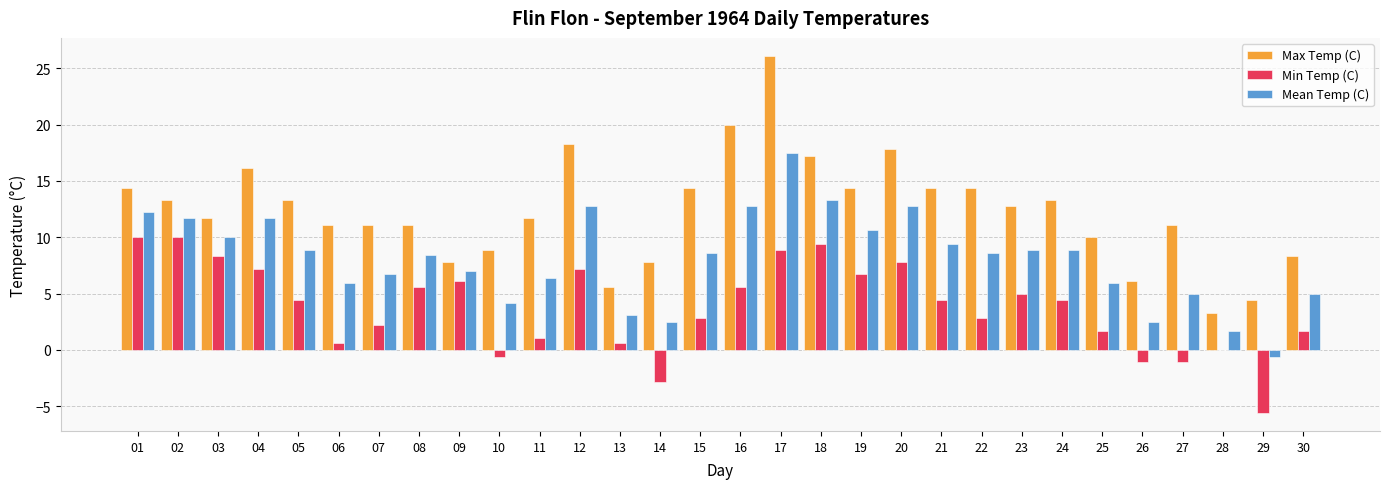

Count the number of data series in this chart.

3